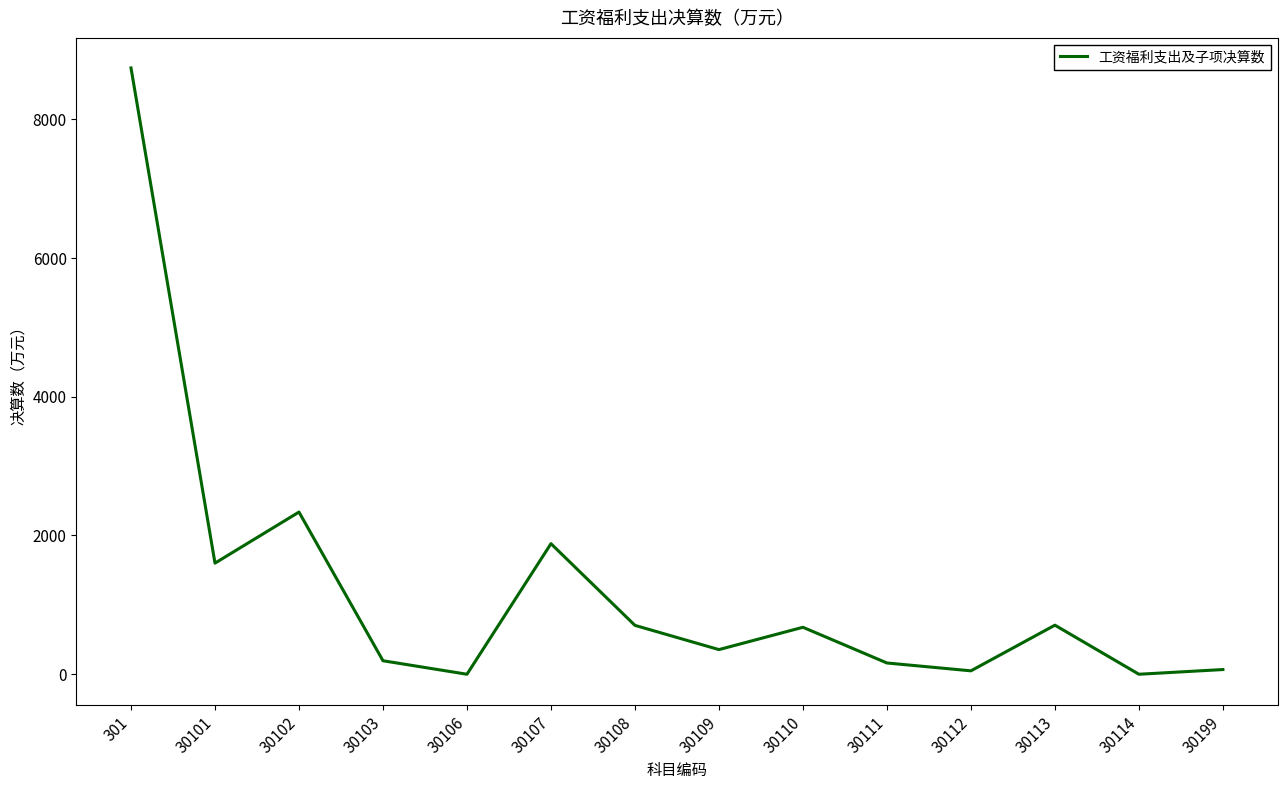

What value does the data have at 30101?

1601.1